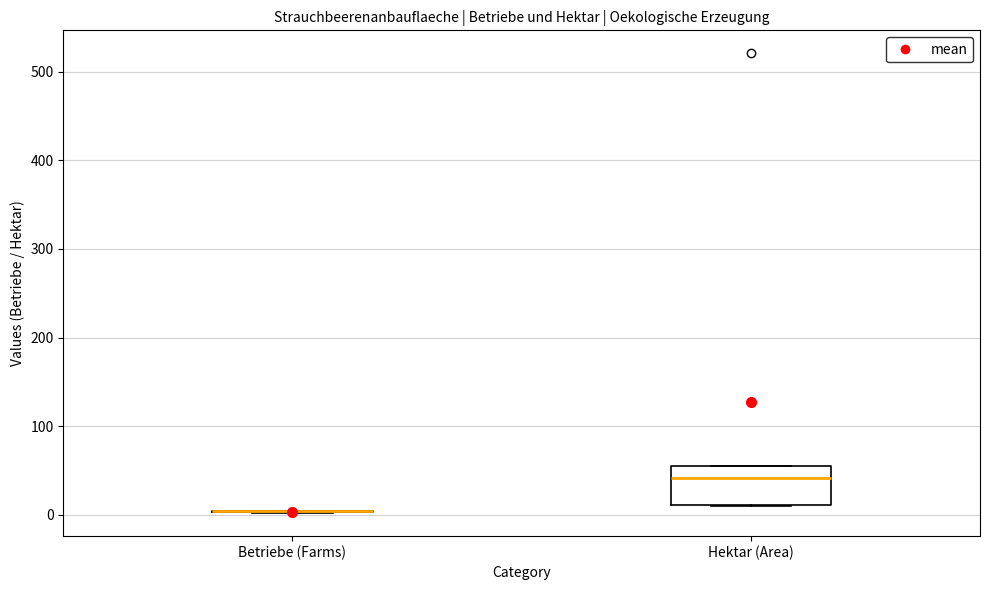

Which box is the tallest, from its lower edge to its upper edge?

Hektar (Area)